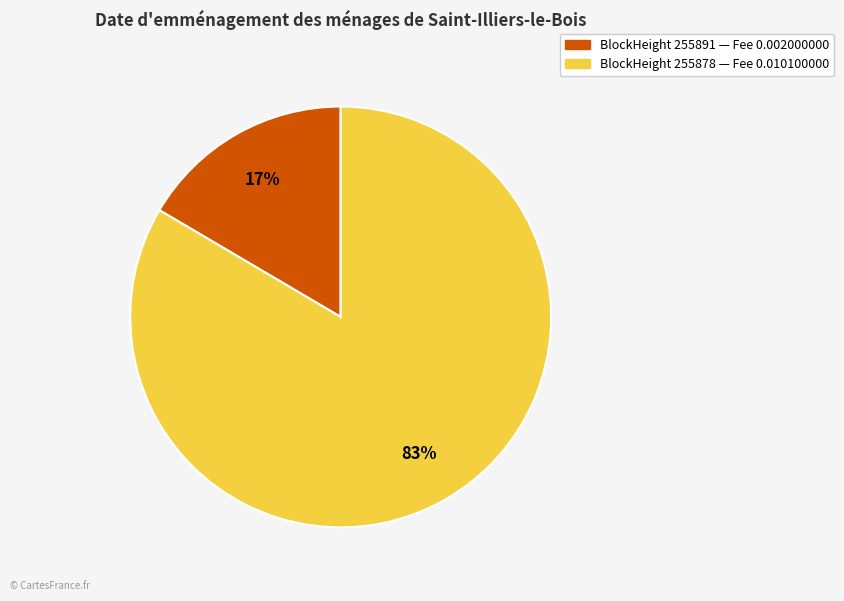

Which category has the smallest portion of the pie?

BlockHeight 255891 — Fee 0.002000000